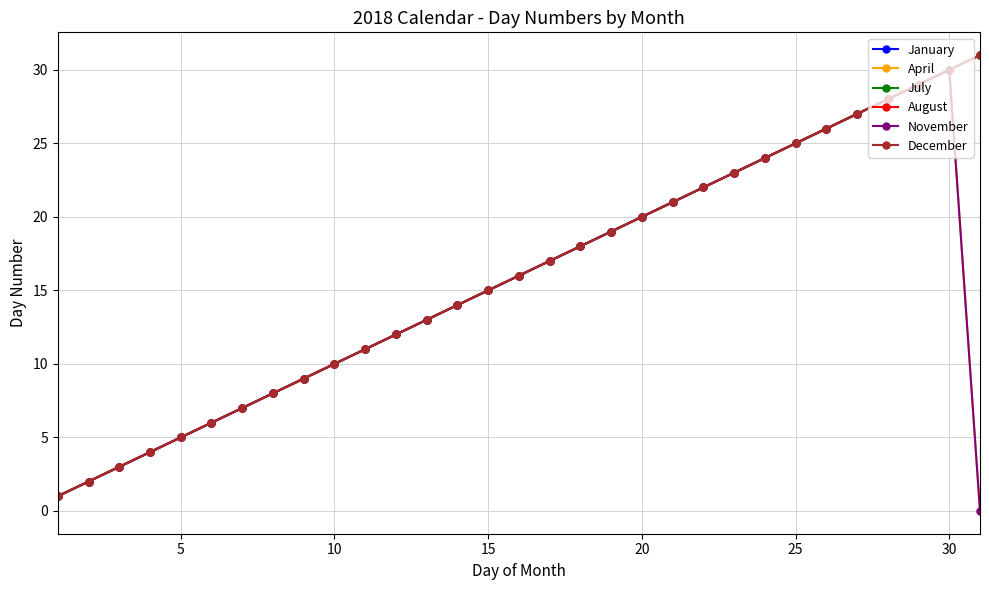

Is this an area chart (filled region under the line)?

No